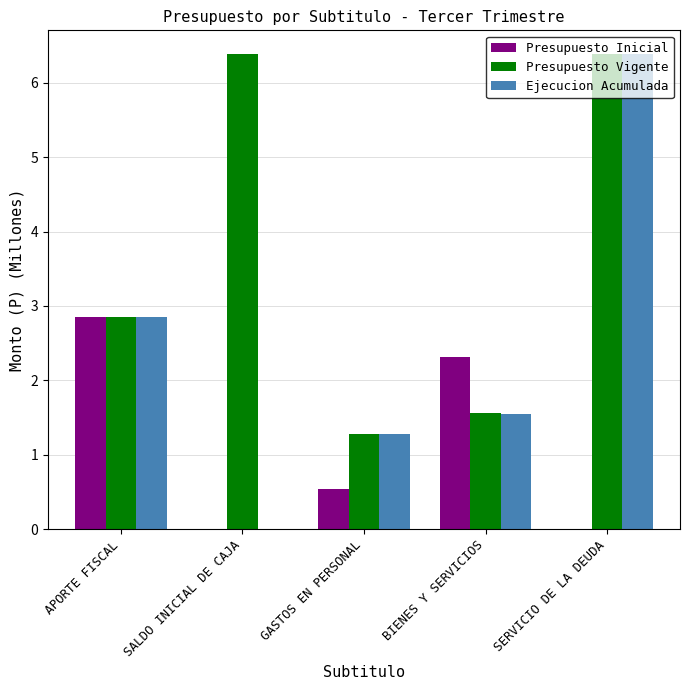

What is the highest value of the Presupuesto Inicial series?

2.8